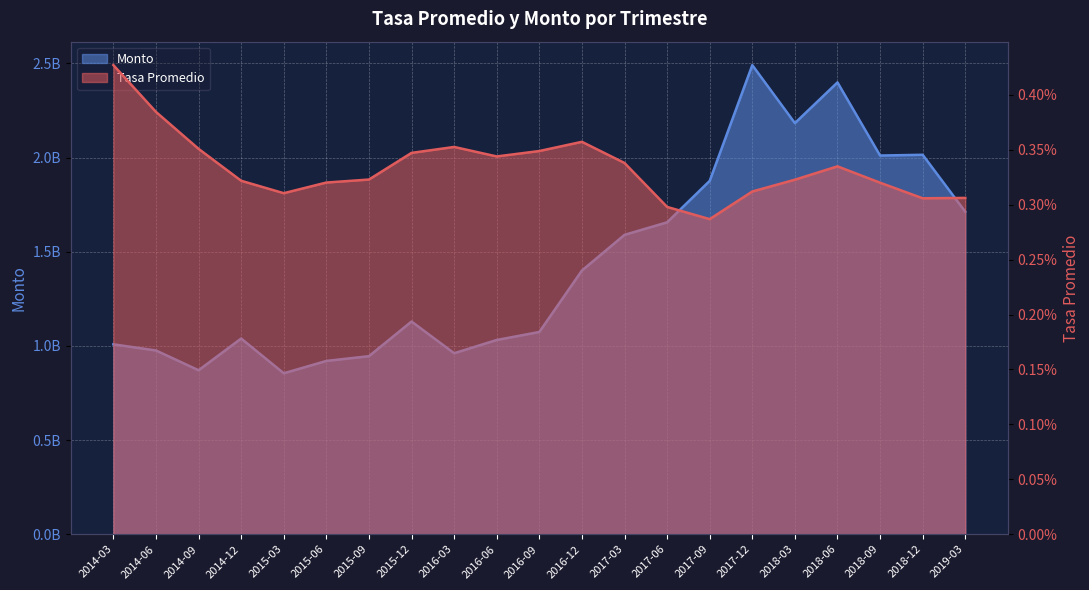

True or false: Monto and Tasa Promedio intersect in this chart.

False